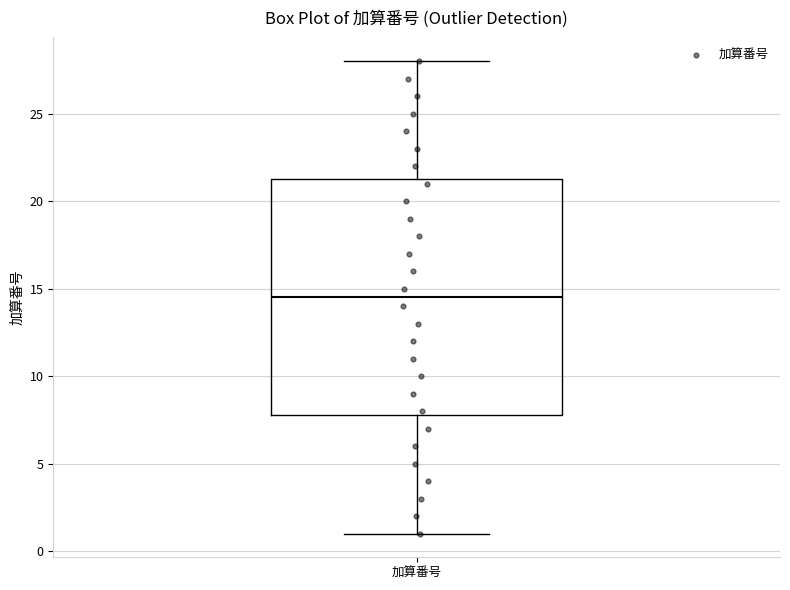

Where is the lower edge of the box for 加算番号 on the y-axis? The values are not printed on the chart, so give them approximately, as read against the axis.

8.0